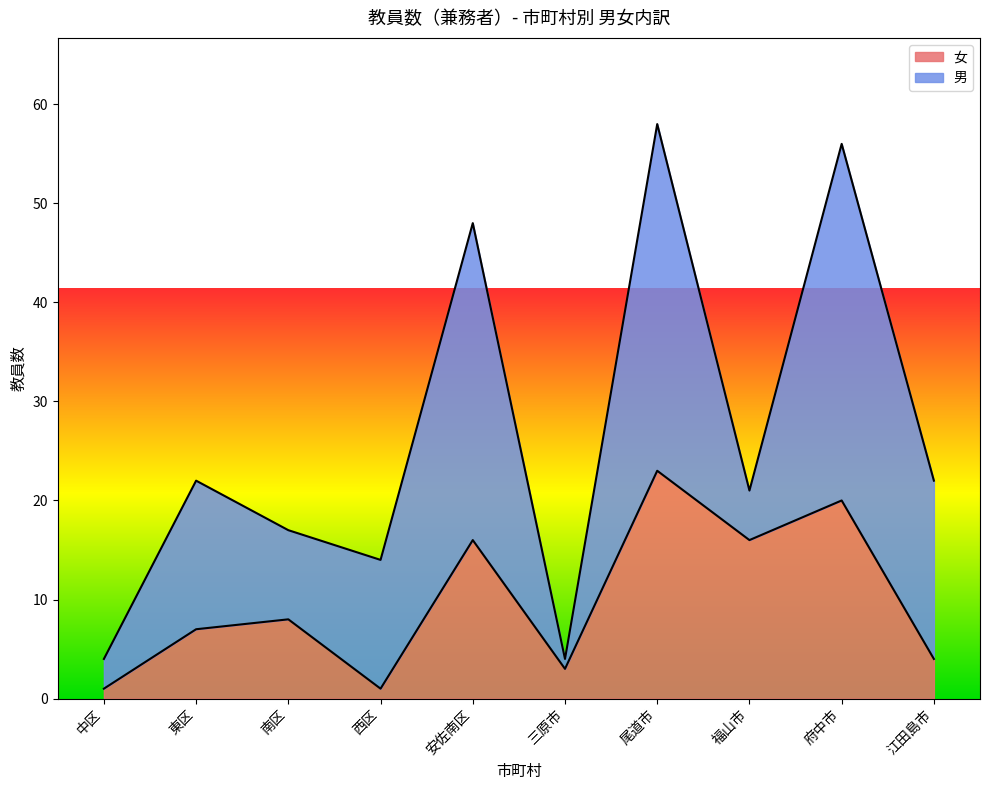

What is the sum of the values at 安佐南区 and 府中市?

36